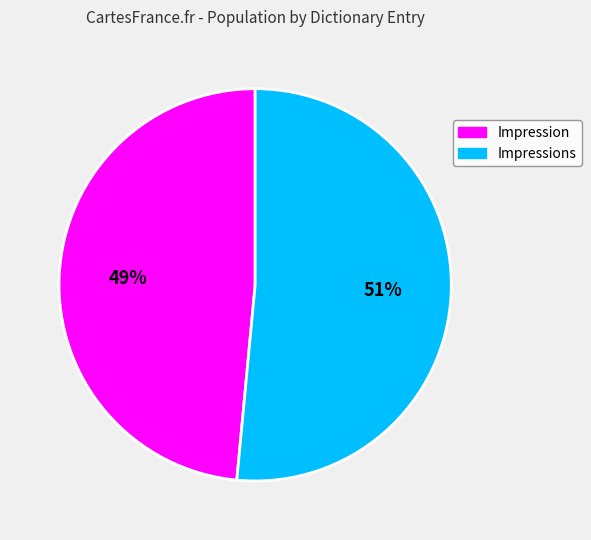

To the nearest percent, what is the average slice percentage?

50%